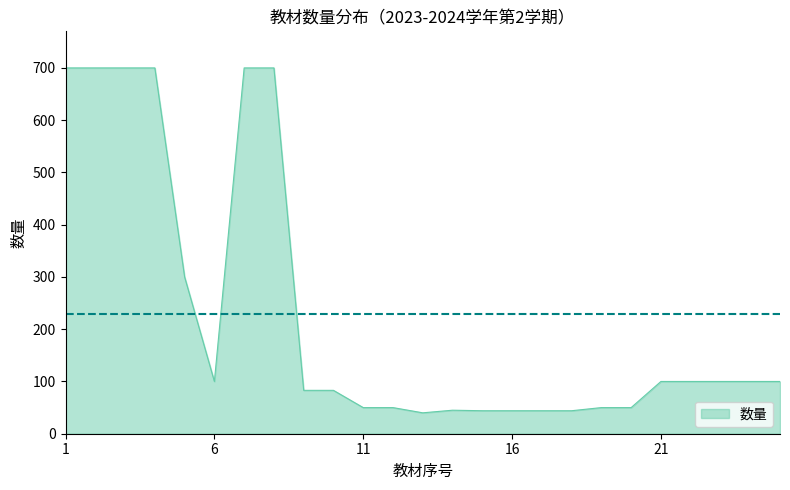

What is the difference between the maximum and minimum values?

660